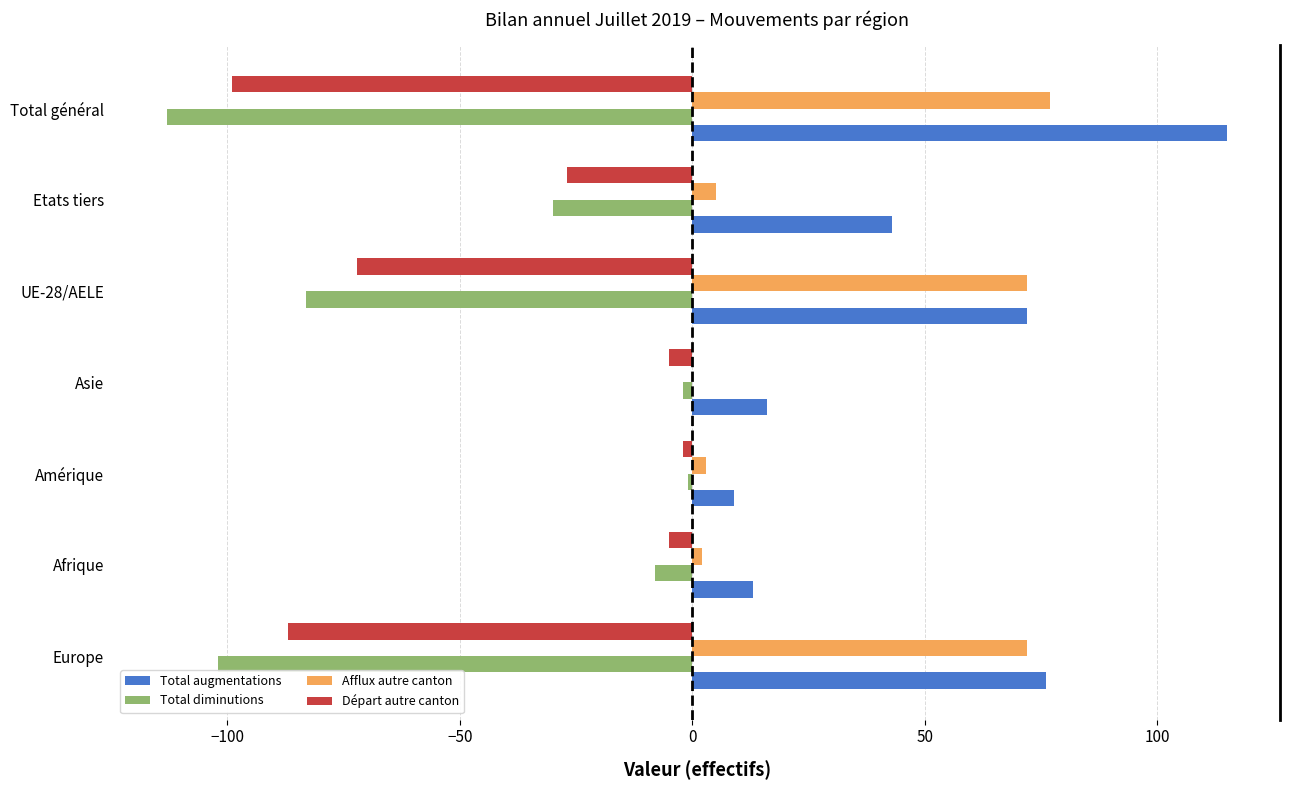

What is the approximate value of Total augmentations at Europe?

76